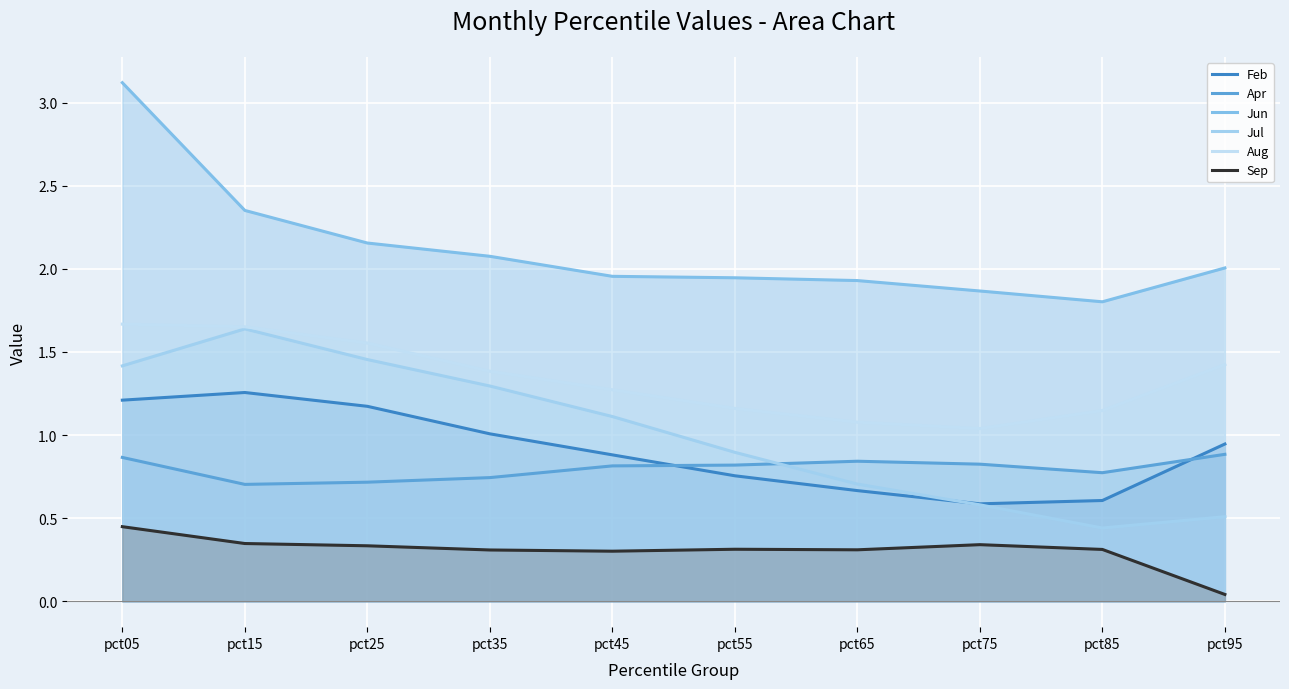

Between pct85 and pct55, which is larger?

pct55